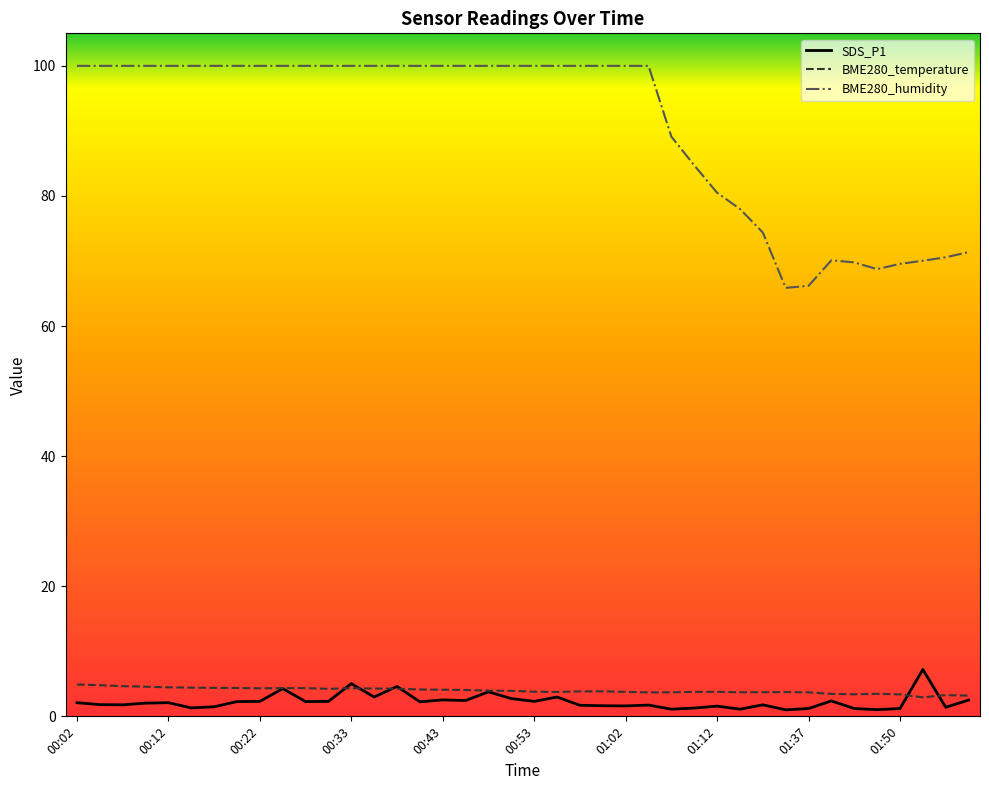

Is this an area chart (filled region under the line)?

No